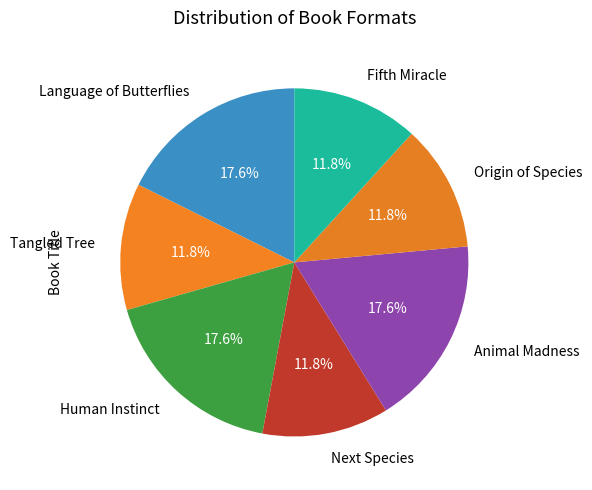

To the nearest percent, what portion does Origin of Species represent?

12%